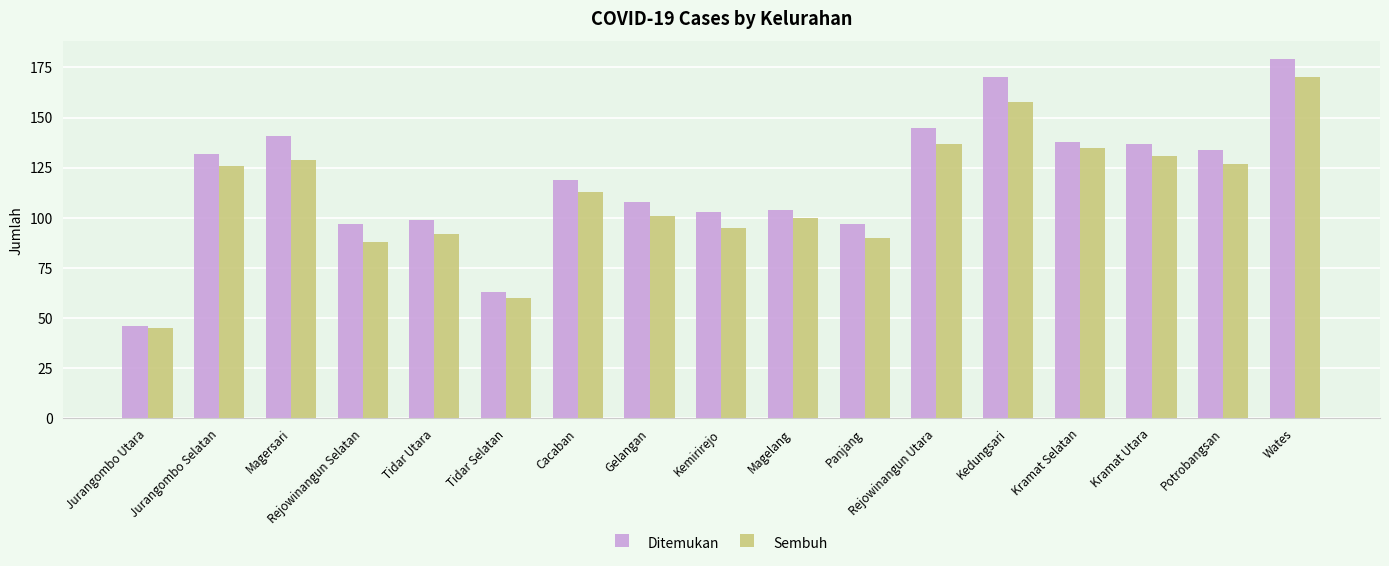

At which label does Ditemukan reach its peak?

Wates